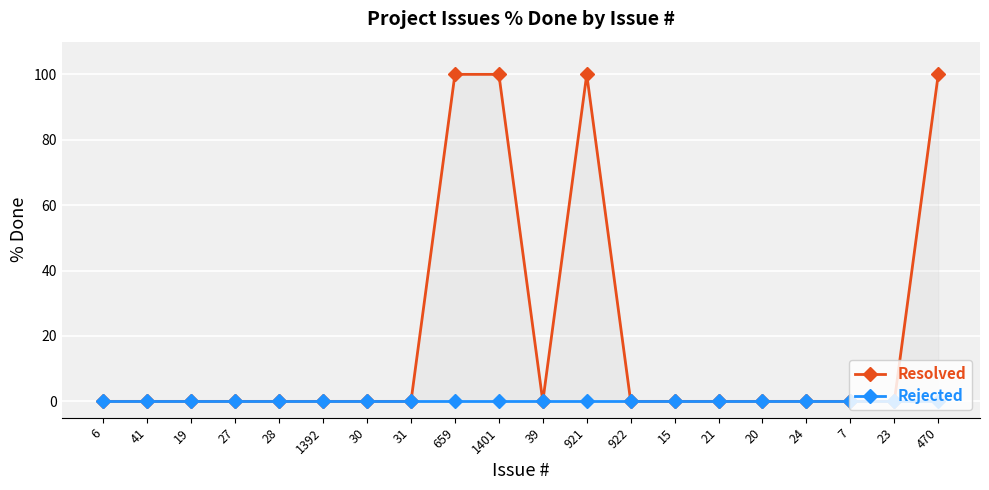

True or false: Rejected and Resolved cross at least once.

False